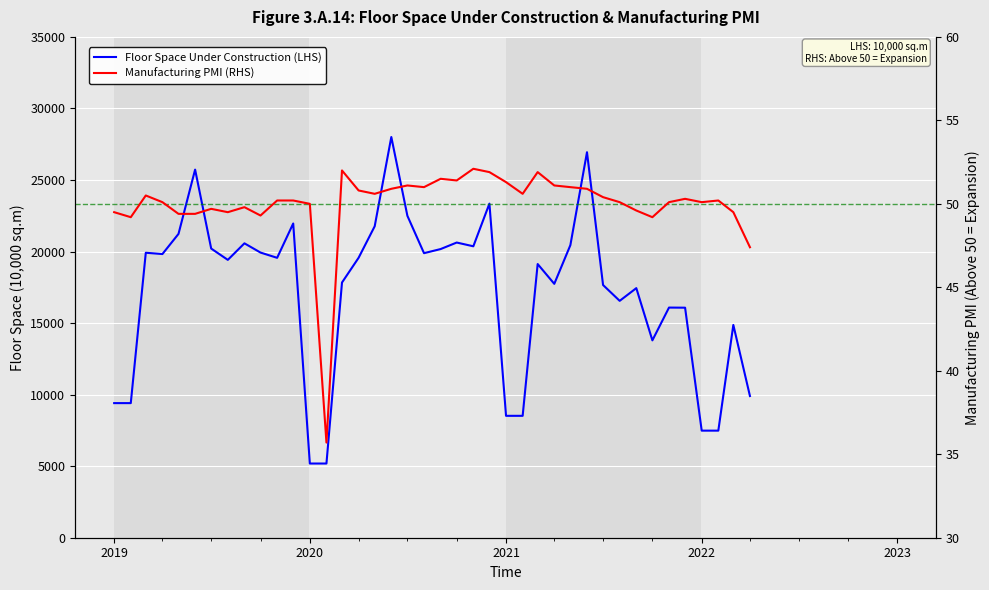

In Floor Space Under Construction (LHS), how many points are lower than both neighbors (excluding endpoints)?

8